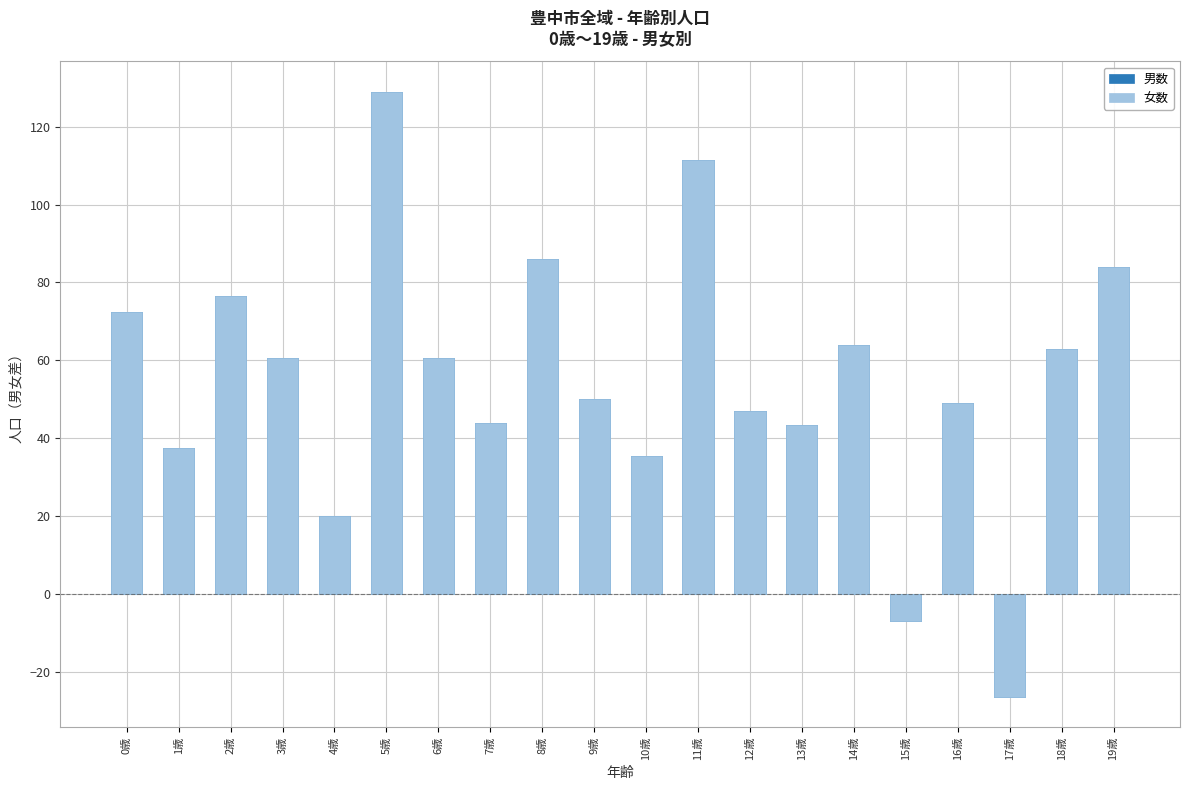

Between 7歳 and 16歳, which series saw the biggest shift?

男数